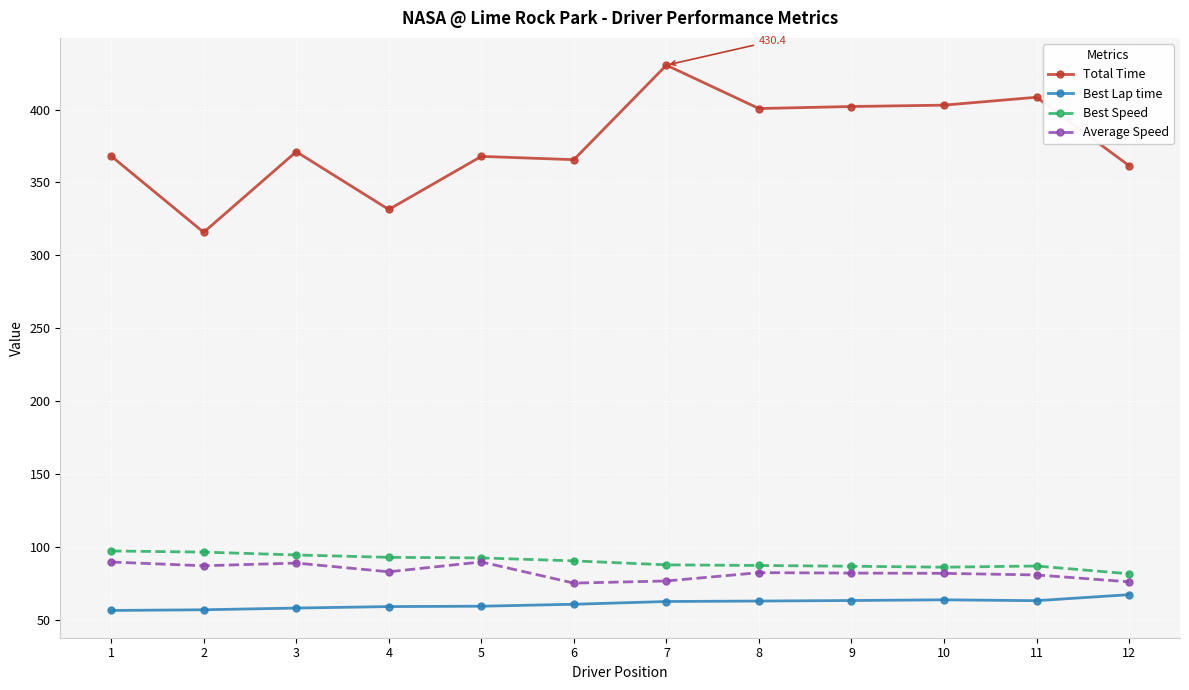

Count the number of categories in the chart.

12